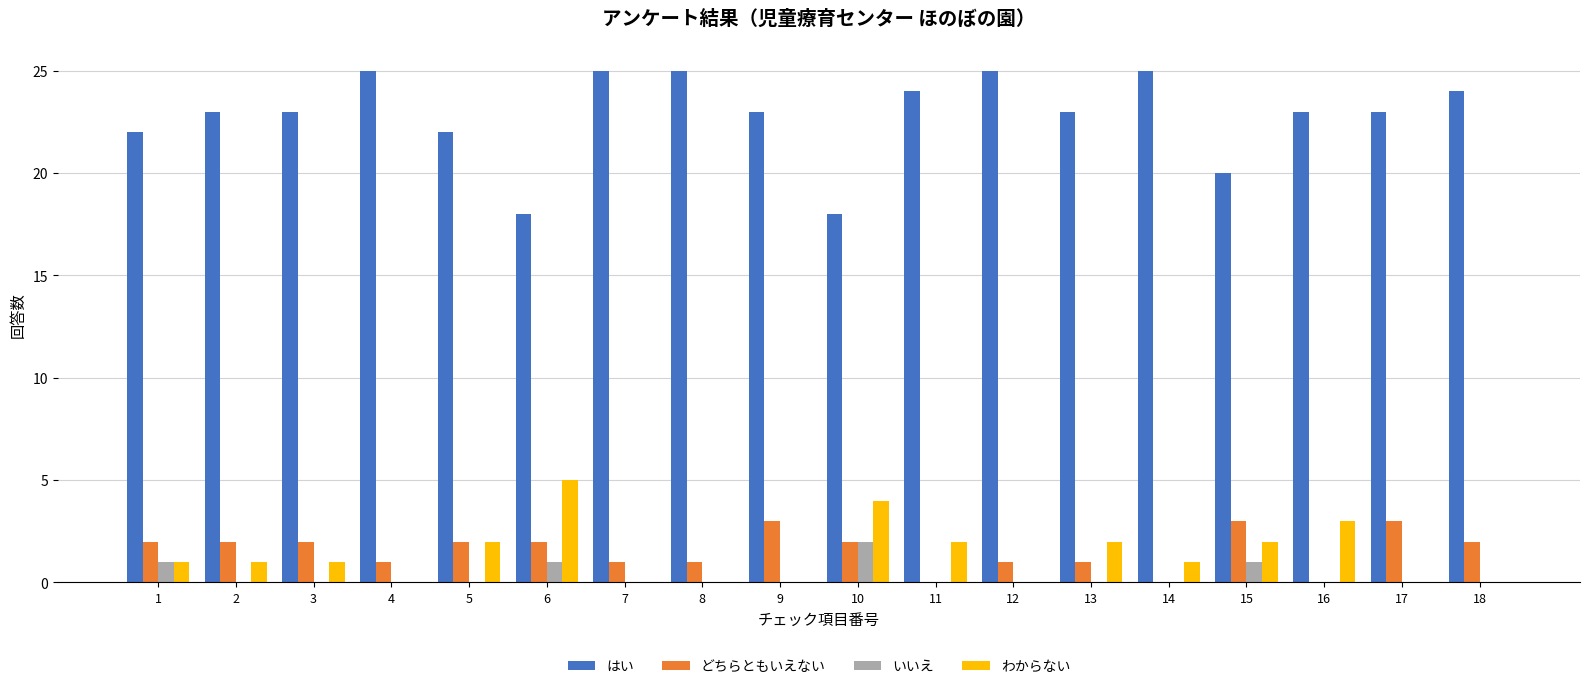

What is the total value across all series at 6?

26